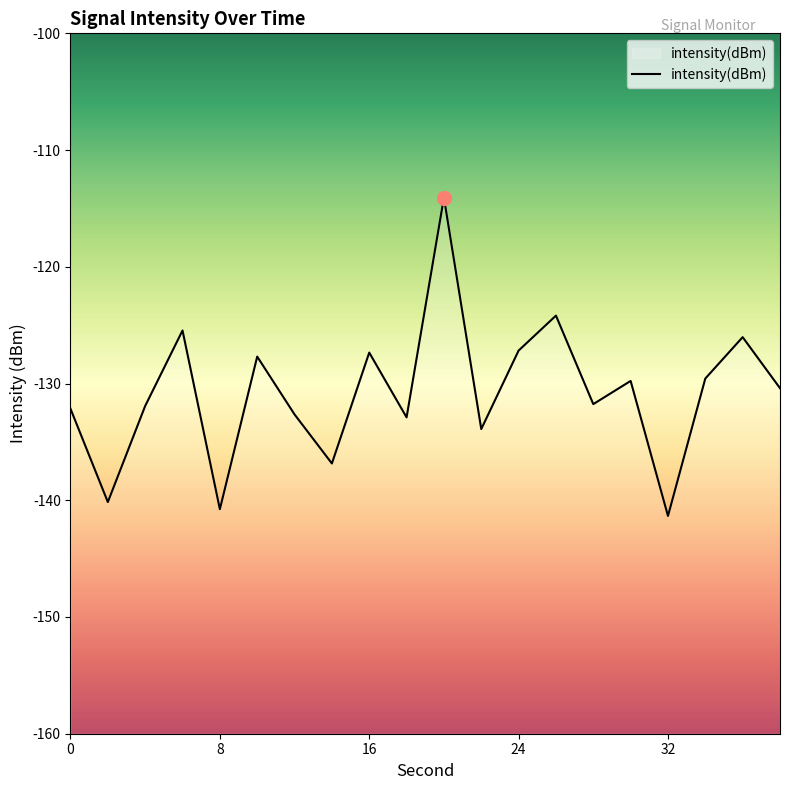

List the labels in order of value, smallest first.

32, 8, 2, 14, 22, 18, 12, 0, 4, 28, 38, 30, 34, 10, 16, 24, 36, 6, 26, 20